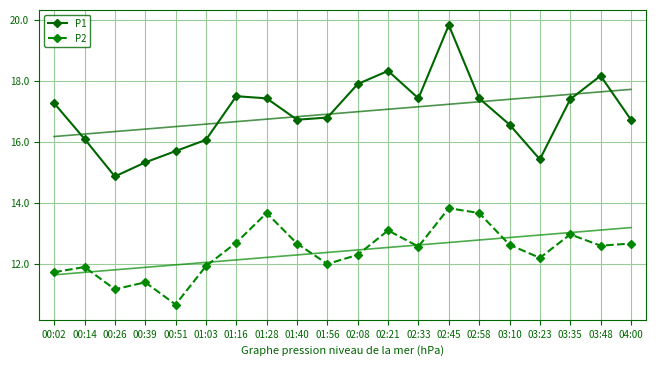

True or false: P2 has a value of 18.1 at 02:08.

False